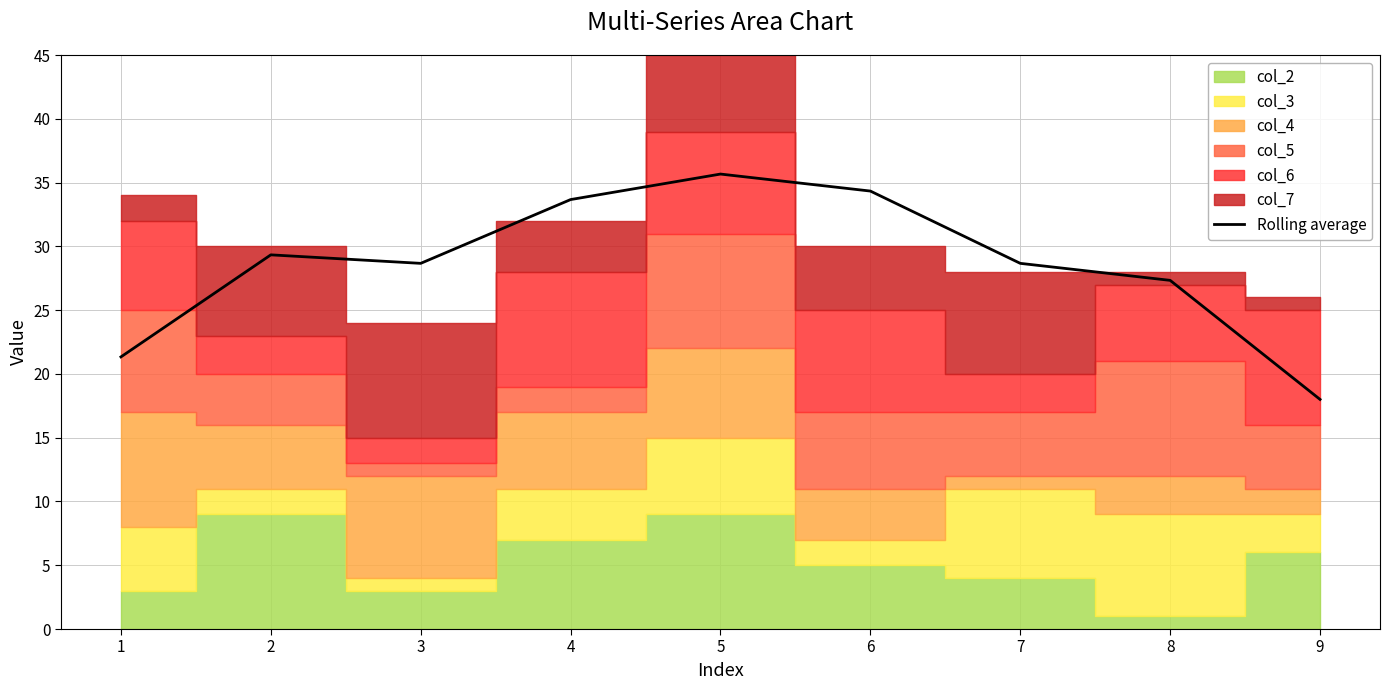

What is the difference between the maximum and second lowest values?

14.3